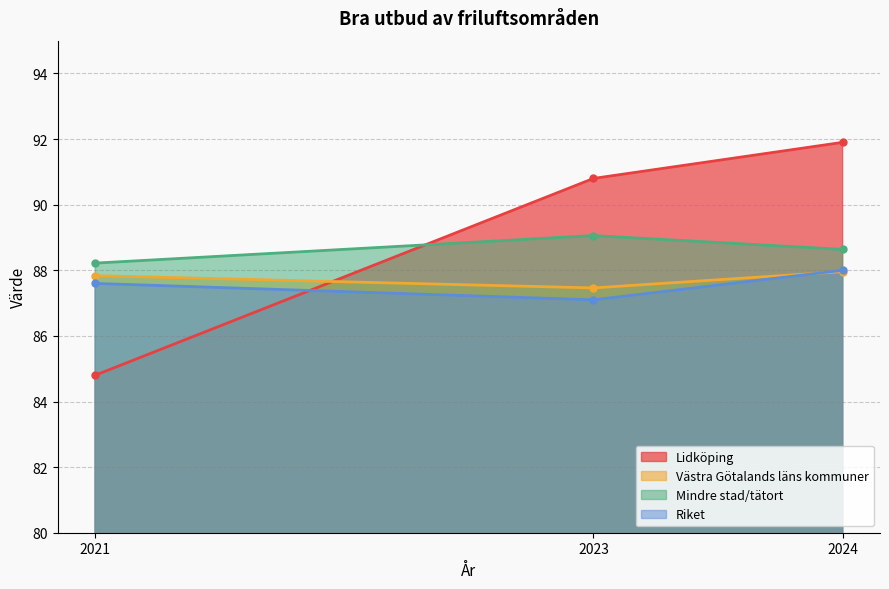

True or false: Riket has a value of 56.4 at 2021.

False